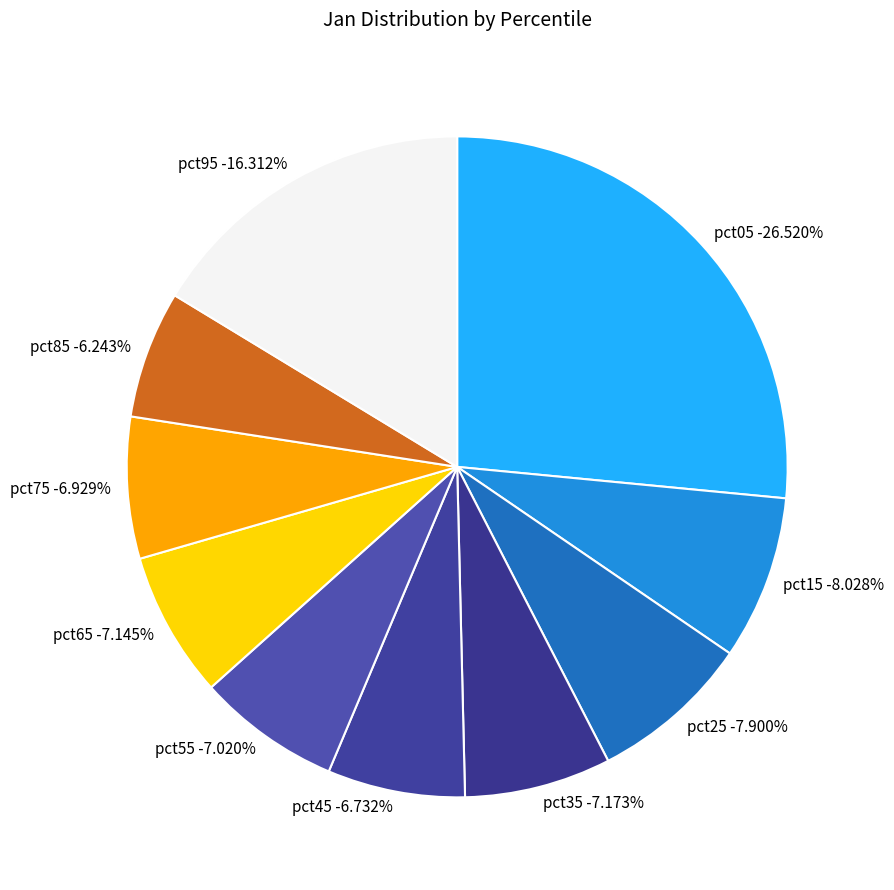

Which slice is the smallest?

pct85